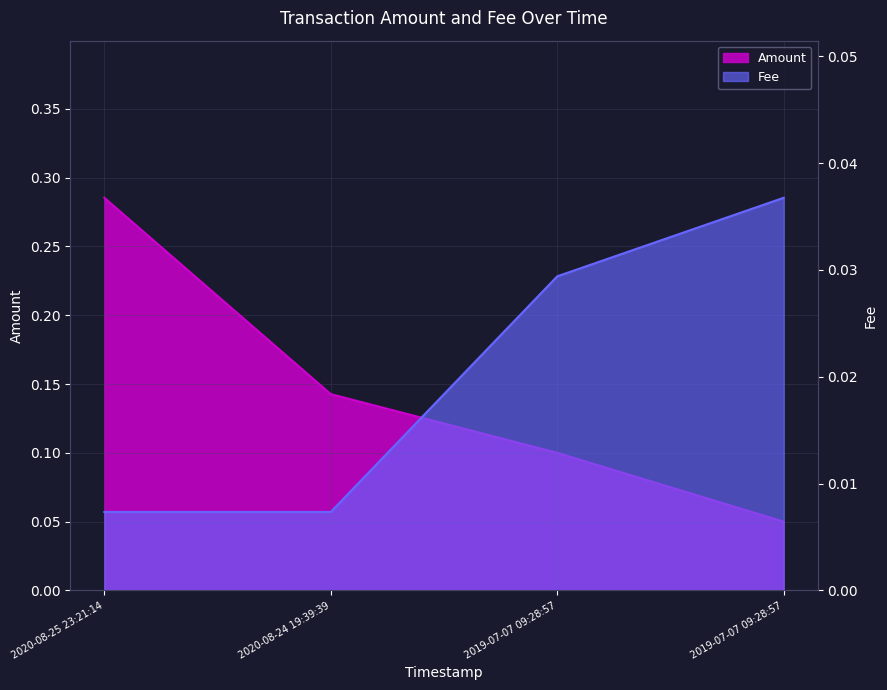

What is the spread (max minus min) of values at 2019-07-07 09:28:57?

0.1